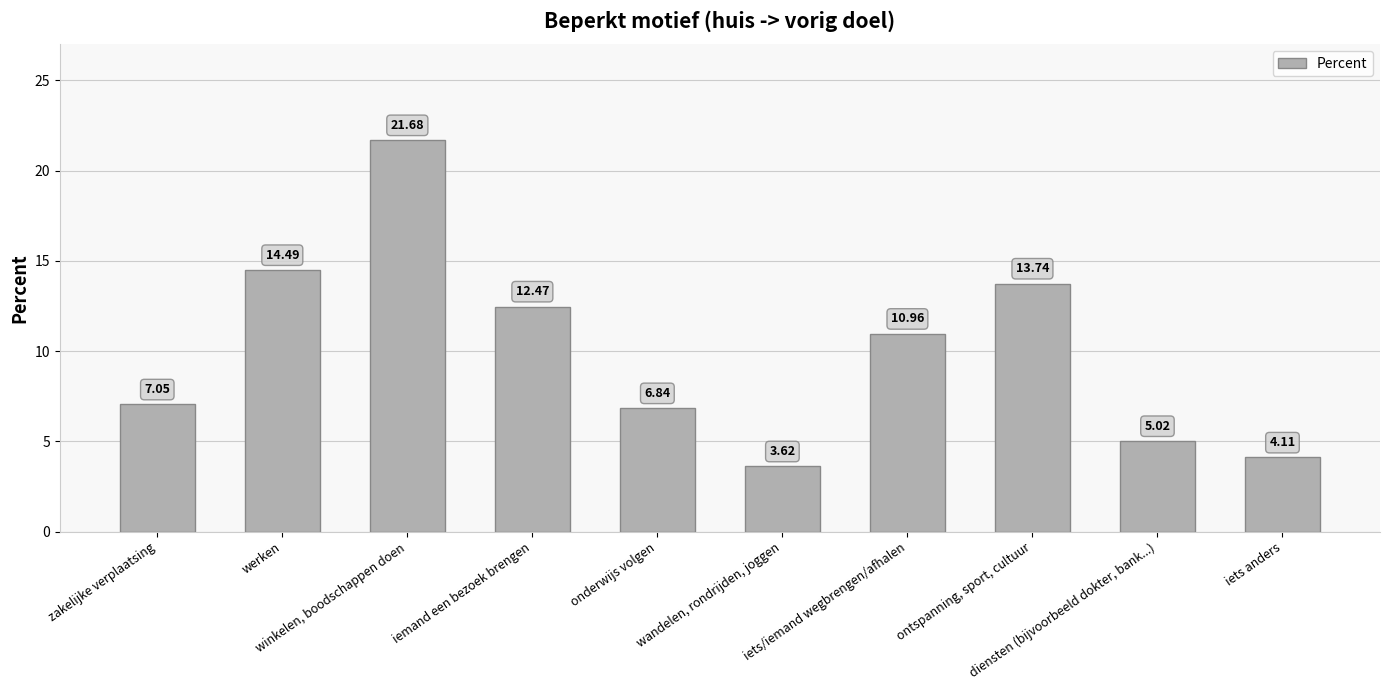

What is the difference between the second highest and minimum values?

10.9